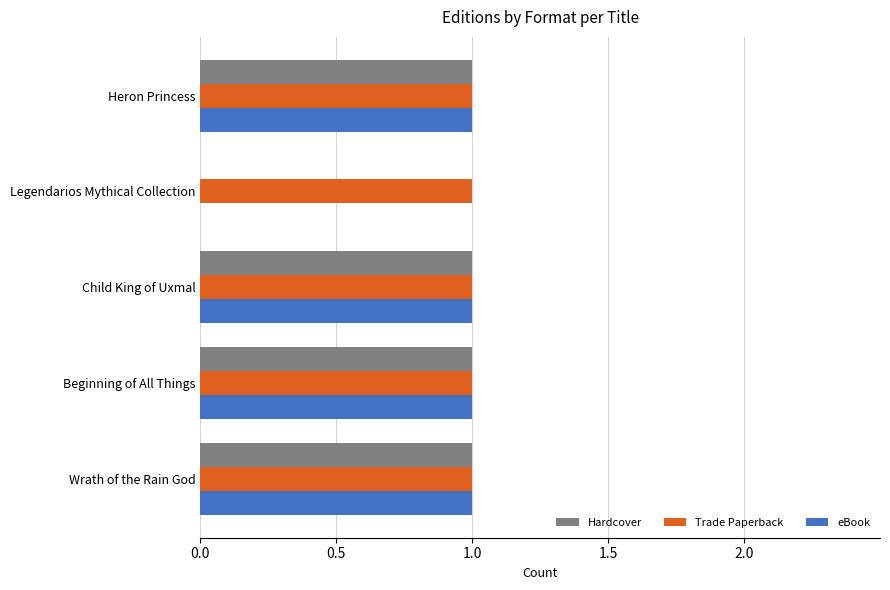

What is the sum of all Trade Paperback values?

5